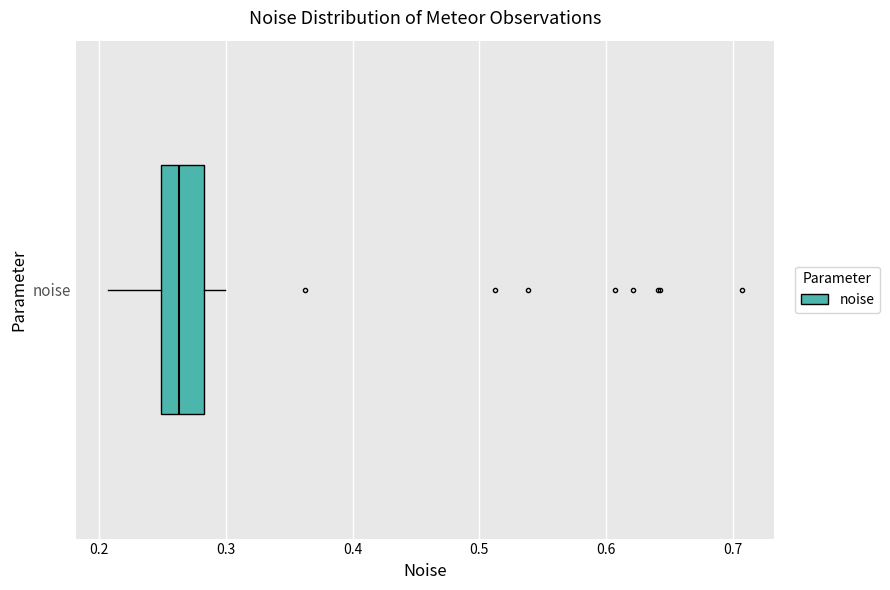

Where is the right edge of the box for noise on the x-axis? The values are not printed on the chart, so give them approximately, as read against the axis.

0.28